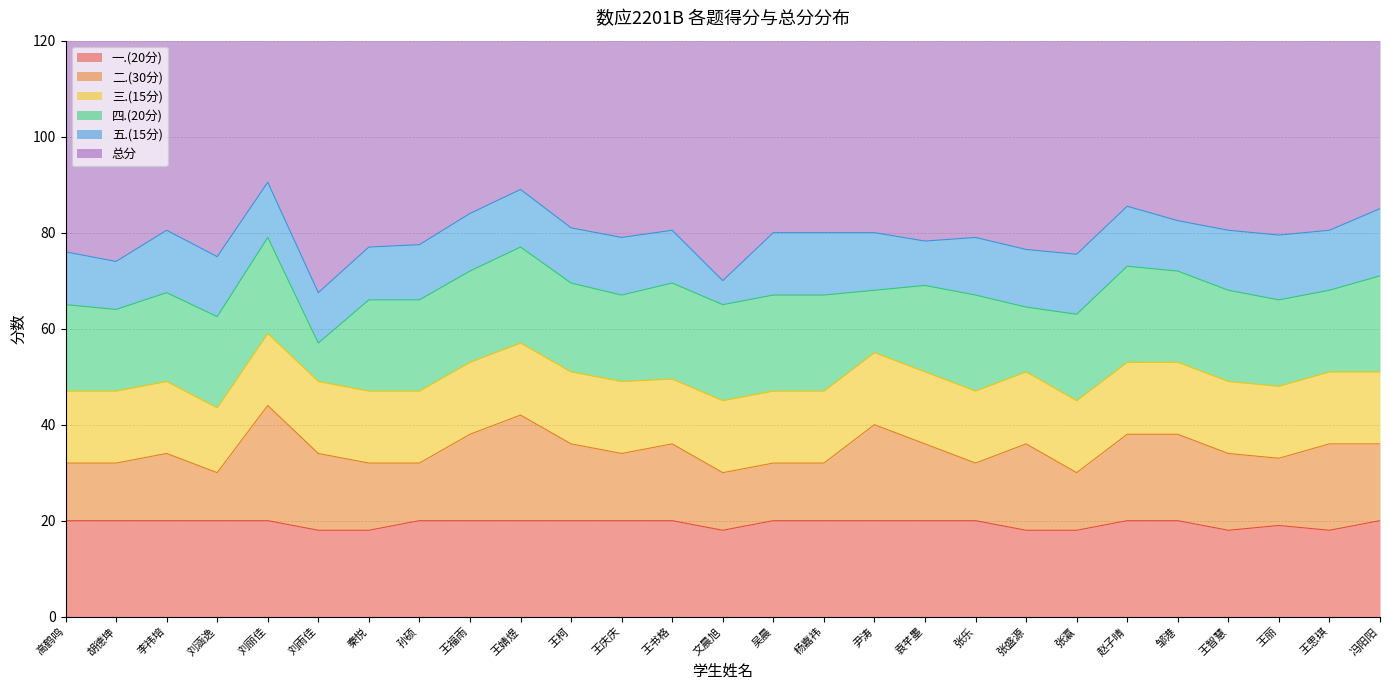

Rank the series by their maximum value, from lowest to highest.

五.(15分), 三.(15分), 一.(20分), 四.(20分), 二.(30分), 总分